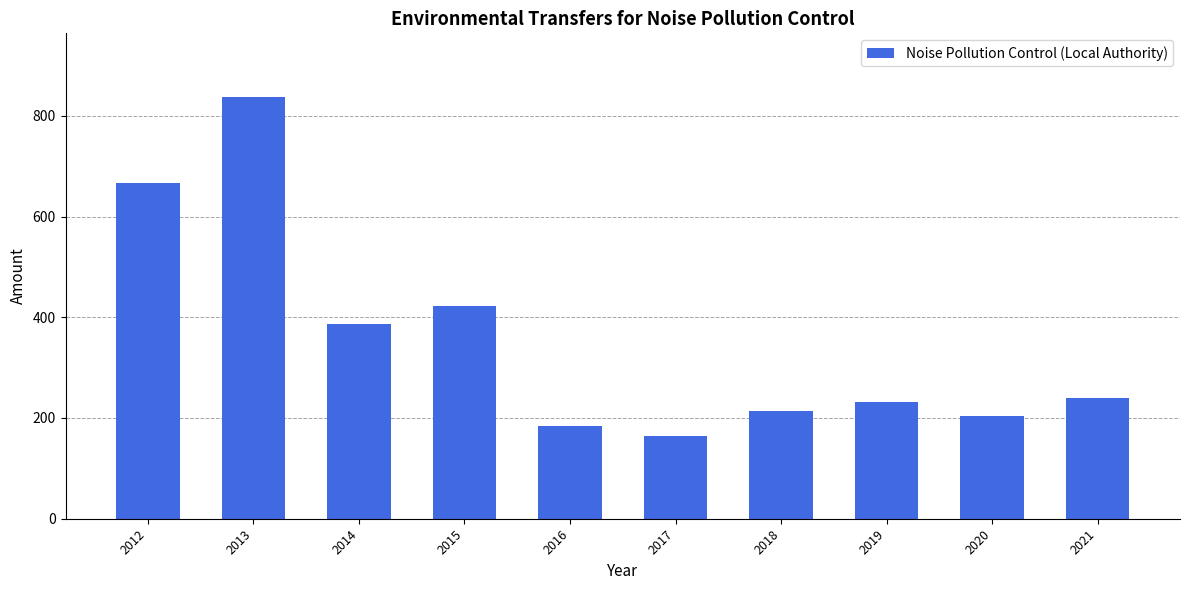

Reading left to right, extract all data points from this chart.

2012=667.0	2013=838.0	2014=386.0	2015=423.0	2016=183.4	2017=164.6	2018=214.3	2019=232.5	2020=204.0	2021=239.1